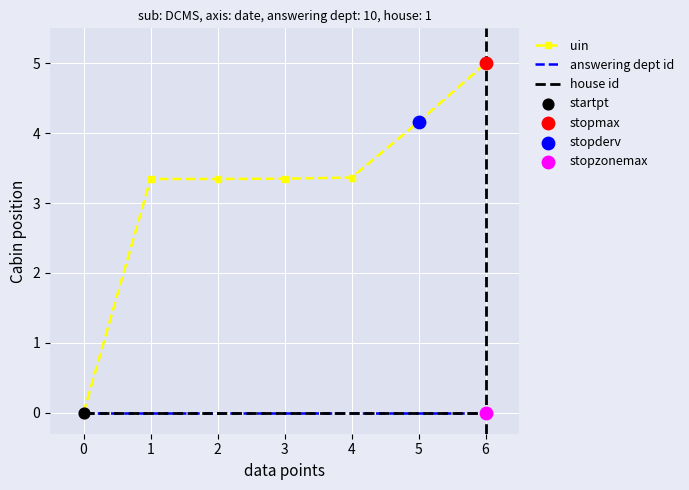

At how many categories does at least one series exceed 0?

6